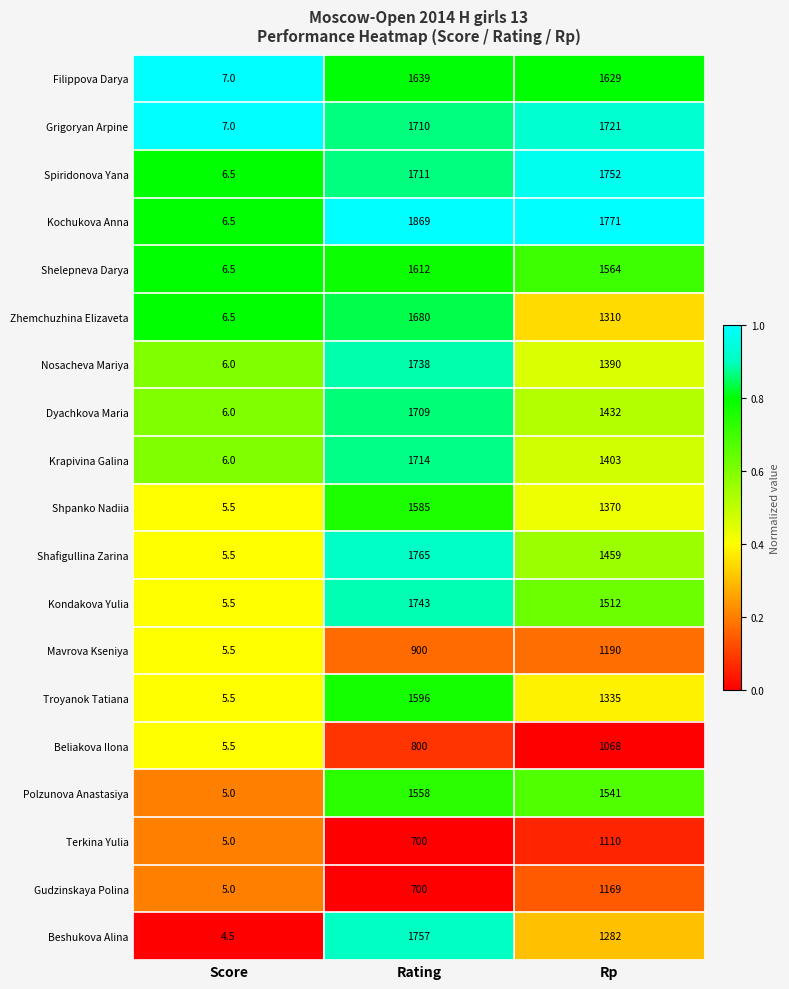

What is the total value across all series at Rating?

28486.0